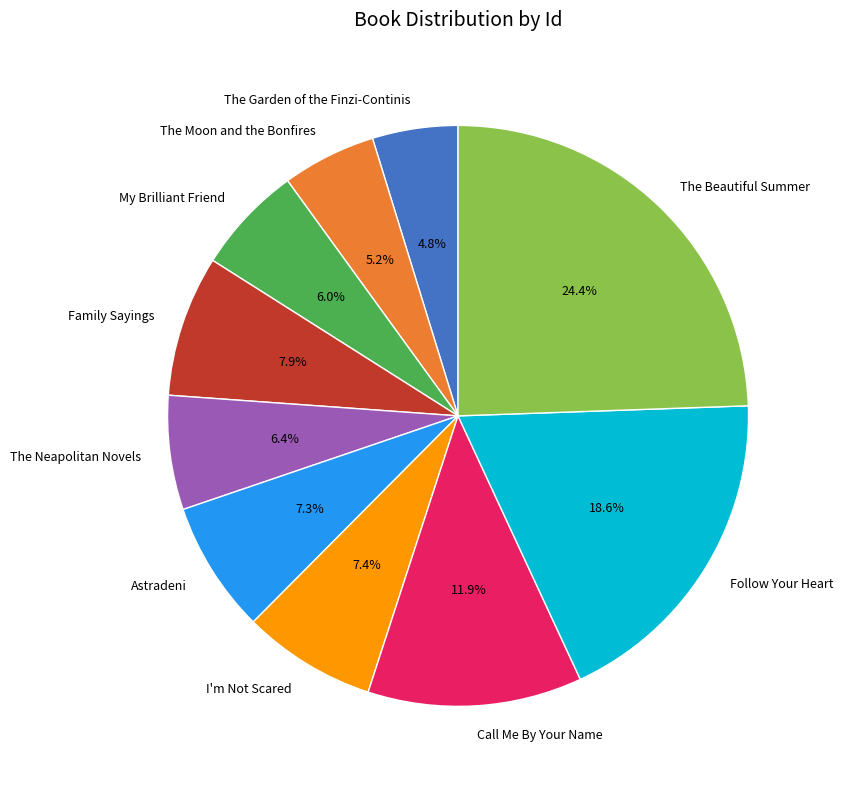

Which category has the biggest portion of the pie?

The Beautiful Summer